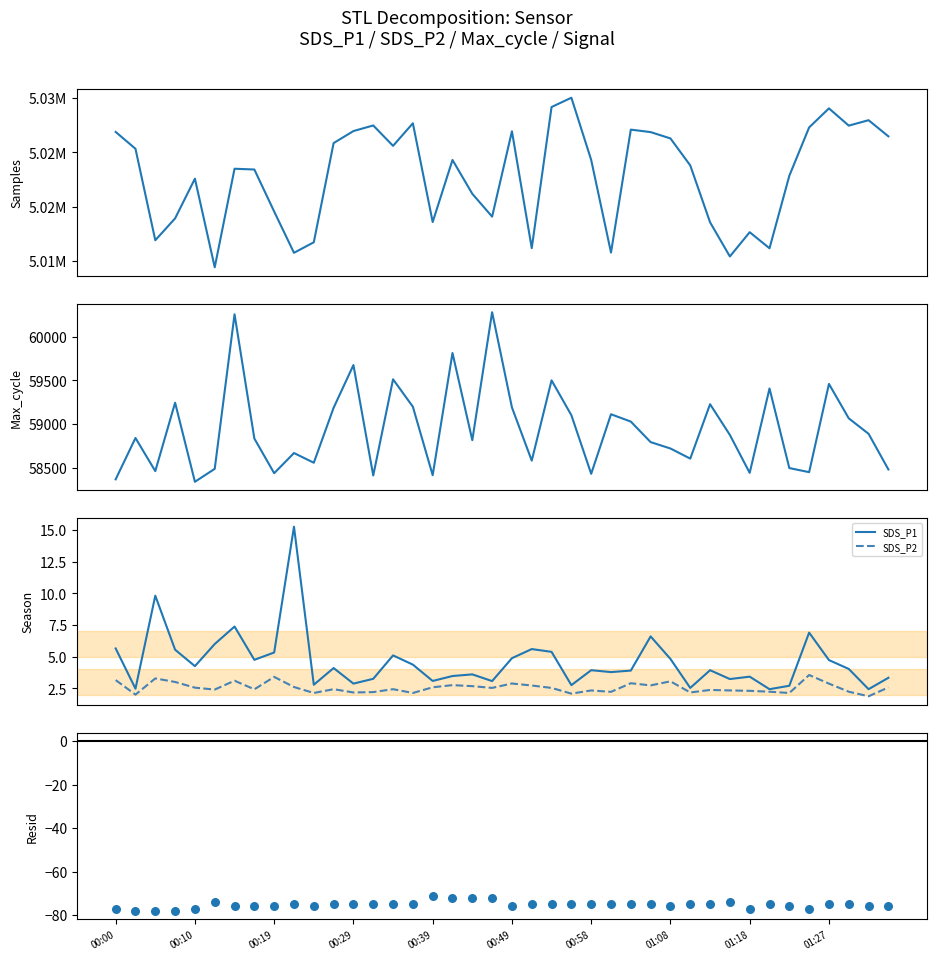

What is the total value across all series at 00:49?

5086071.8